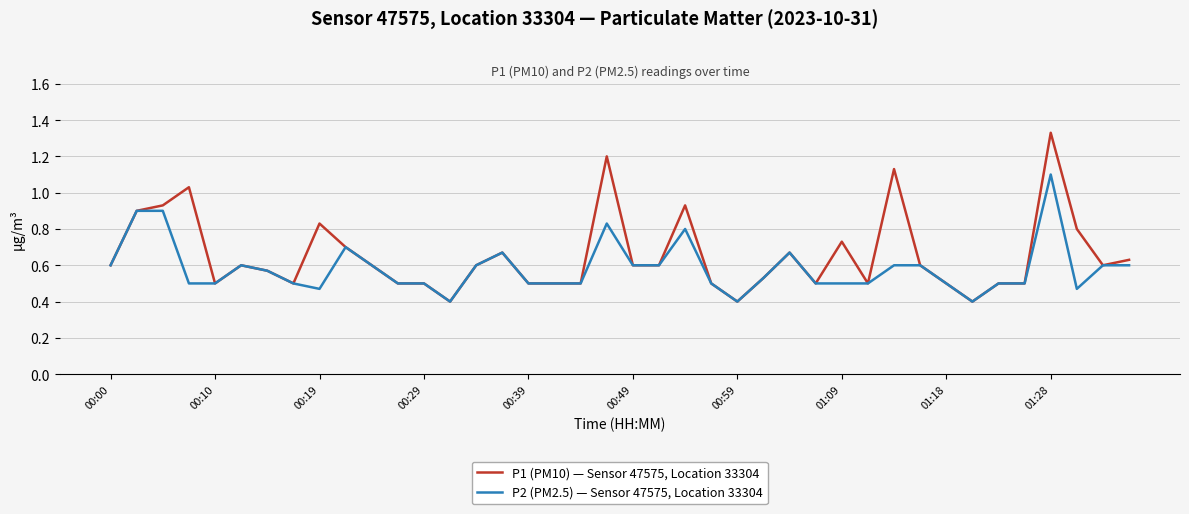

Which series has the largest range (max minus min)?

P1 (PM10) — Sensor 47575, Location 33304